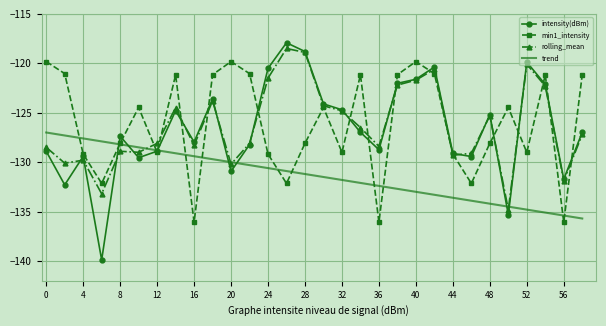

Which series has the largest range (max minus min)?

intensity(dBm)